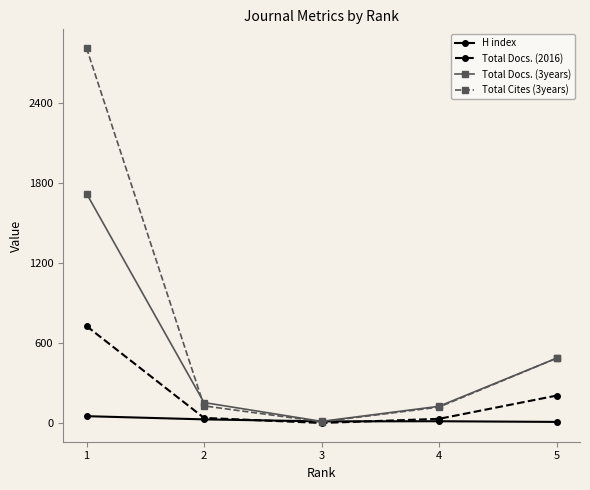

True or false: Total Docs. (2016) has more than 1 interior local peaks.

False